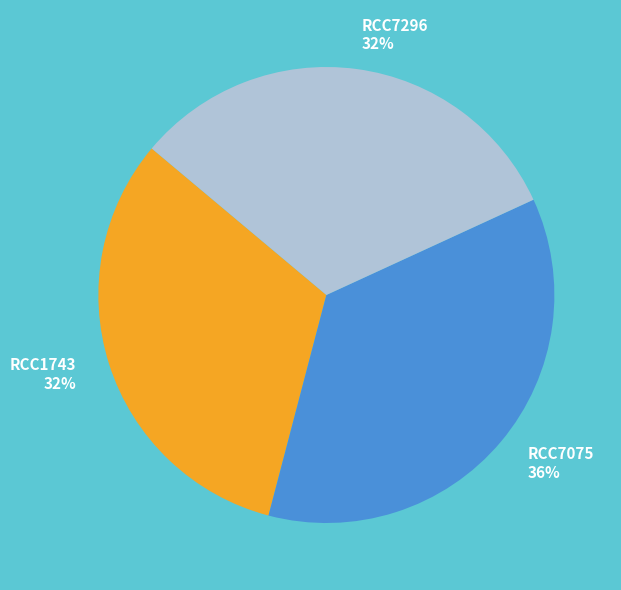

Does RCC1743 represent more than half of the total?

No